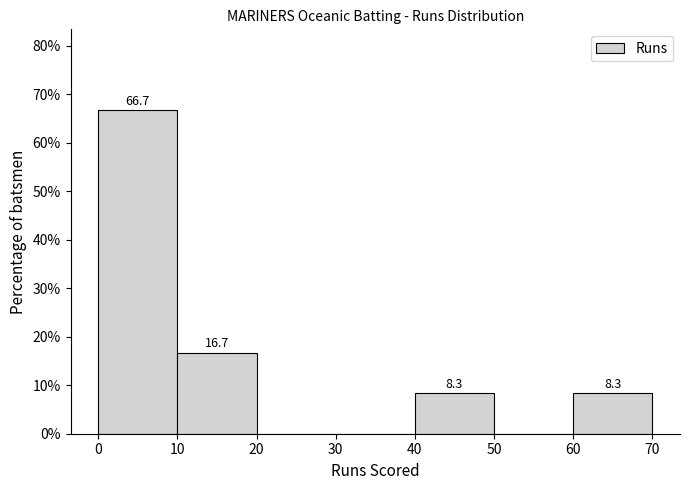

Which range on the x-axis has the tallest bar?

0 to 10